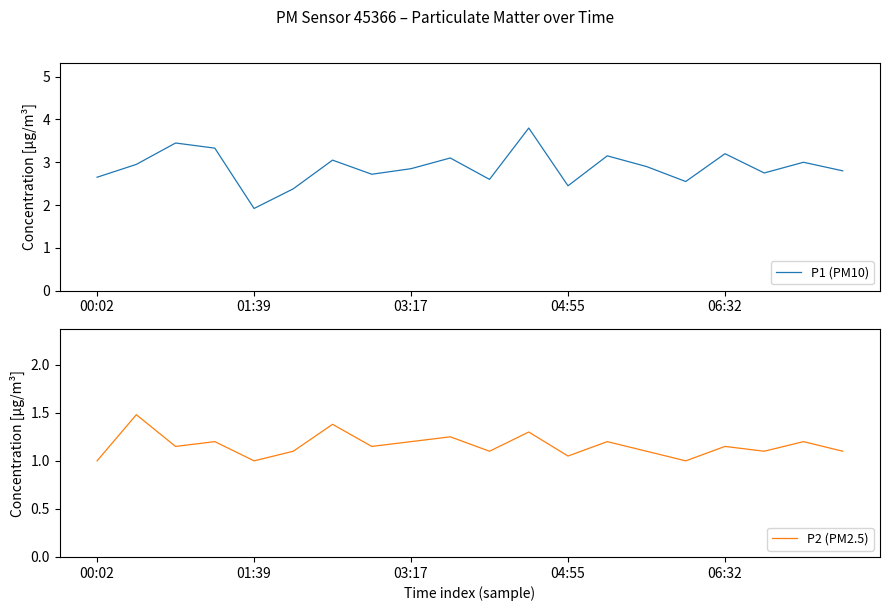

What are all the series names shown in the legend?

P1 (PM10), P2 (PM2.5)